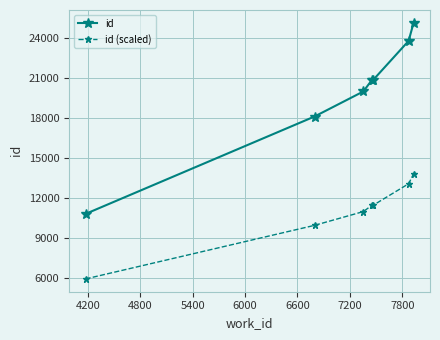

True or false: id (scaled) and id intersect in this chart.

False